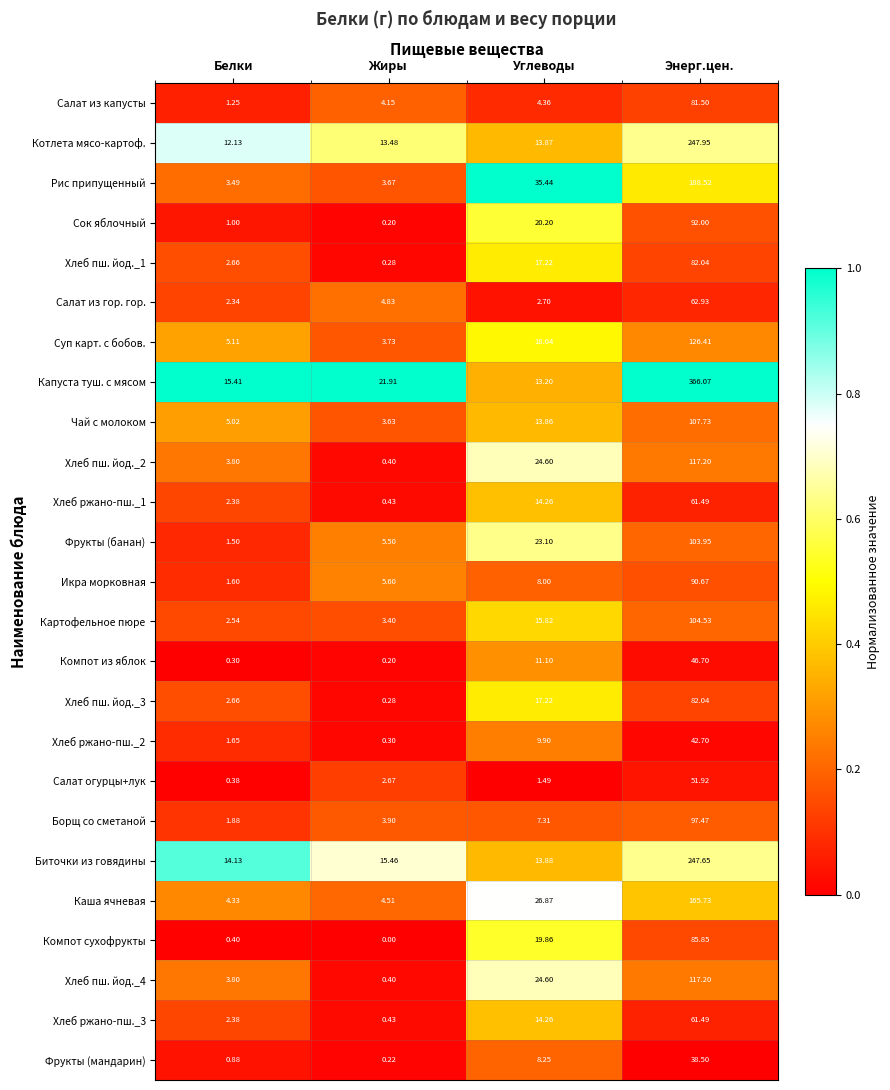

List the labels in order of Хлеб ржано-пш._3 value, smallest first.

Жиры, Белки, Углеводы, Энерг.цен.